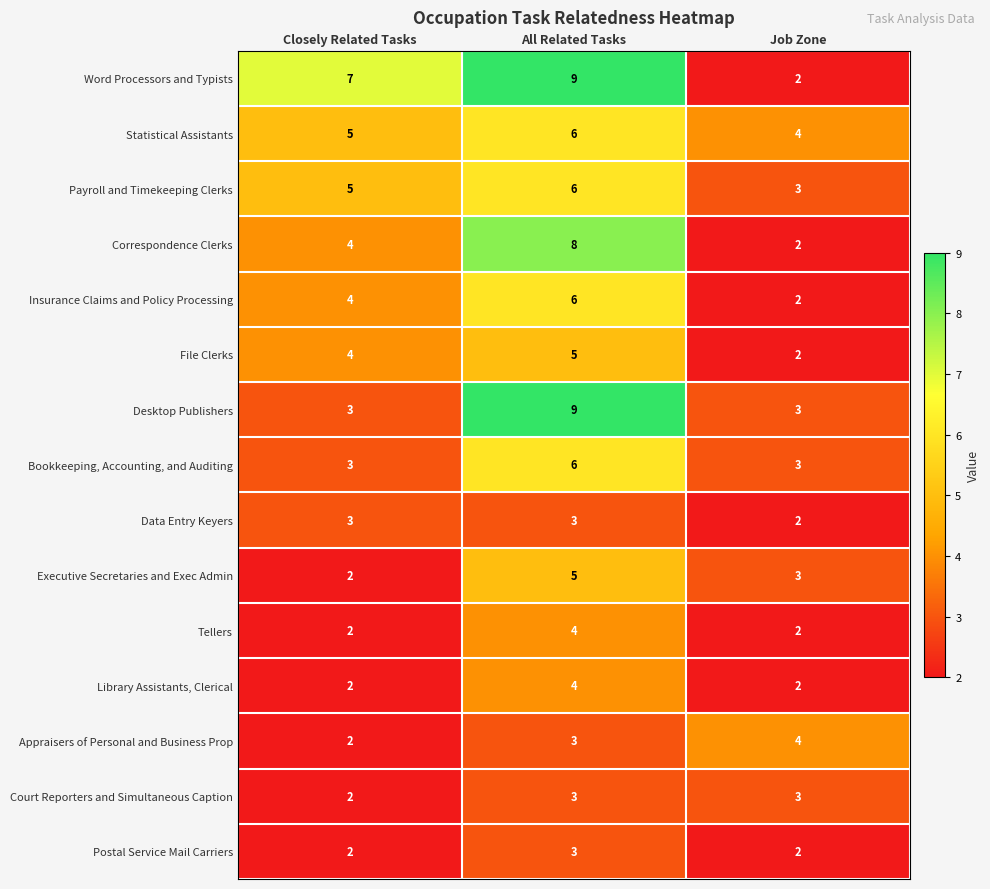

What is the average value of the Tellers series?

3